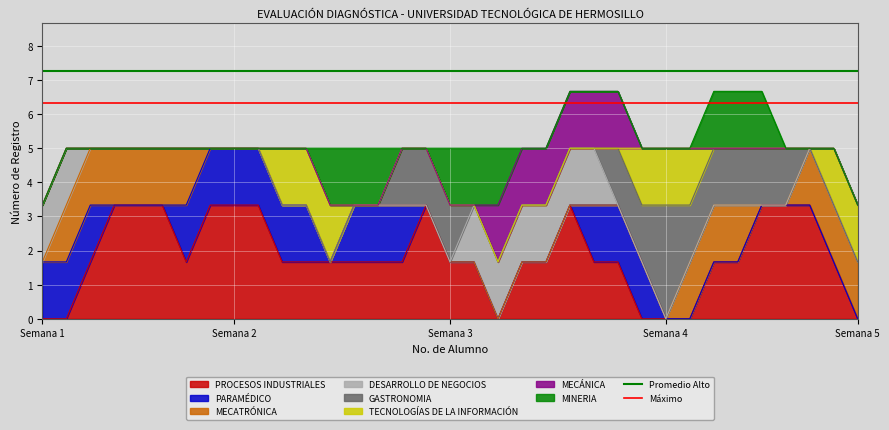

What is the highest value of the PROCESOS INDUSTRIALES series?

3.3